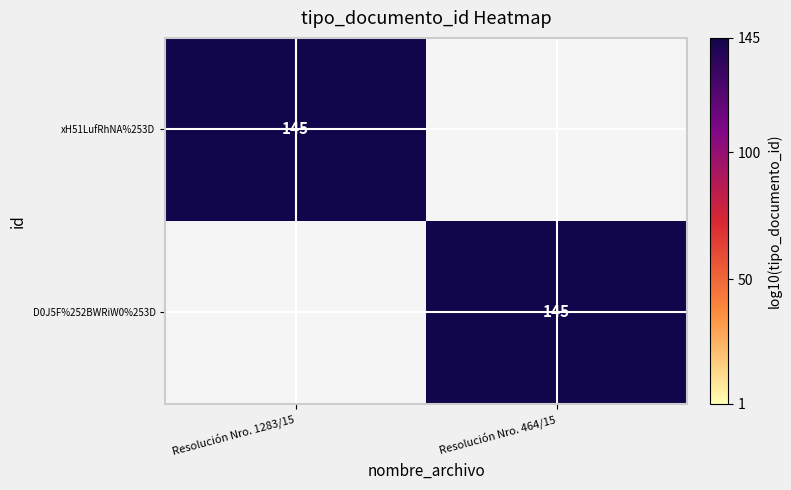

The xH51LufRhNA%253D series shows 233 at Resolución Nro. 1283/15. True or false?

False